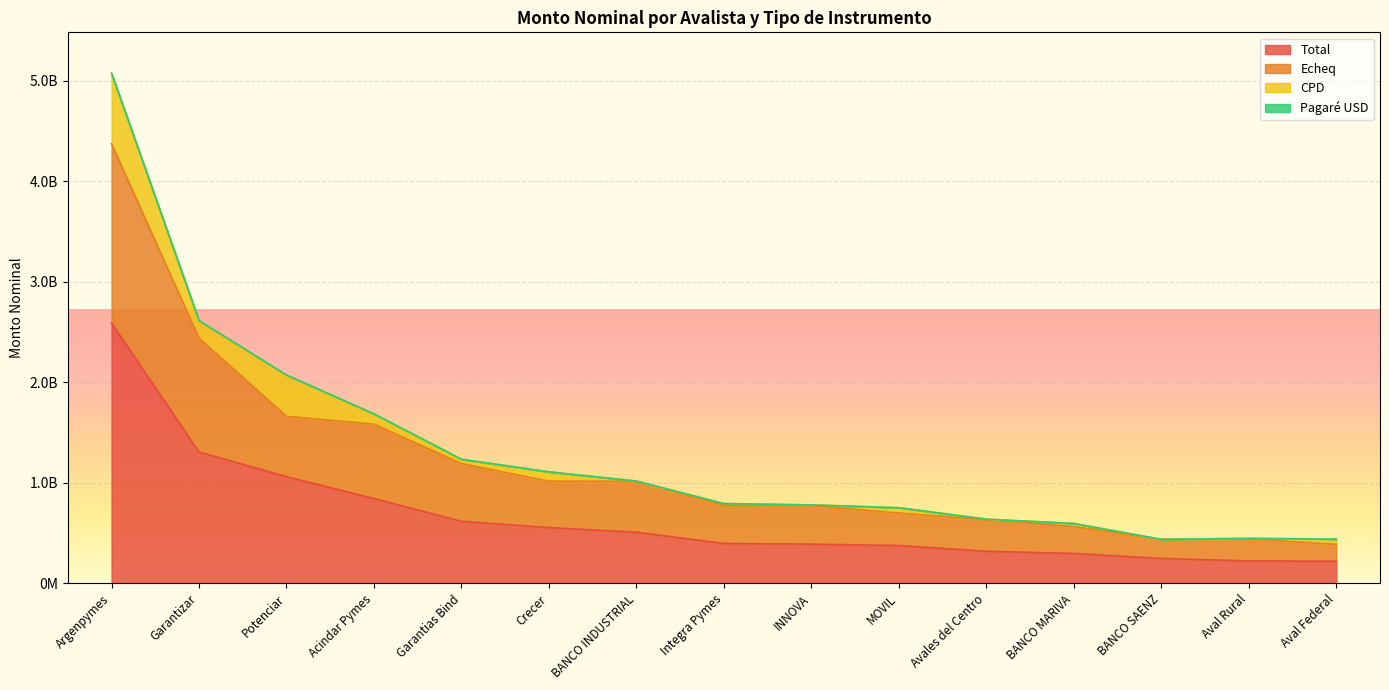

What is the lowest value of the Echeq series?

387507397.2